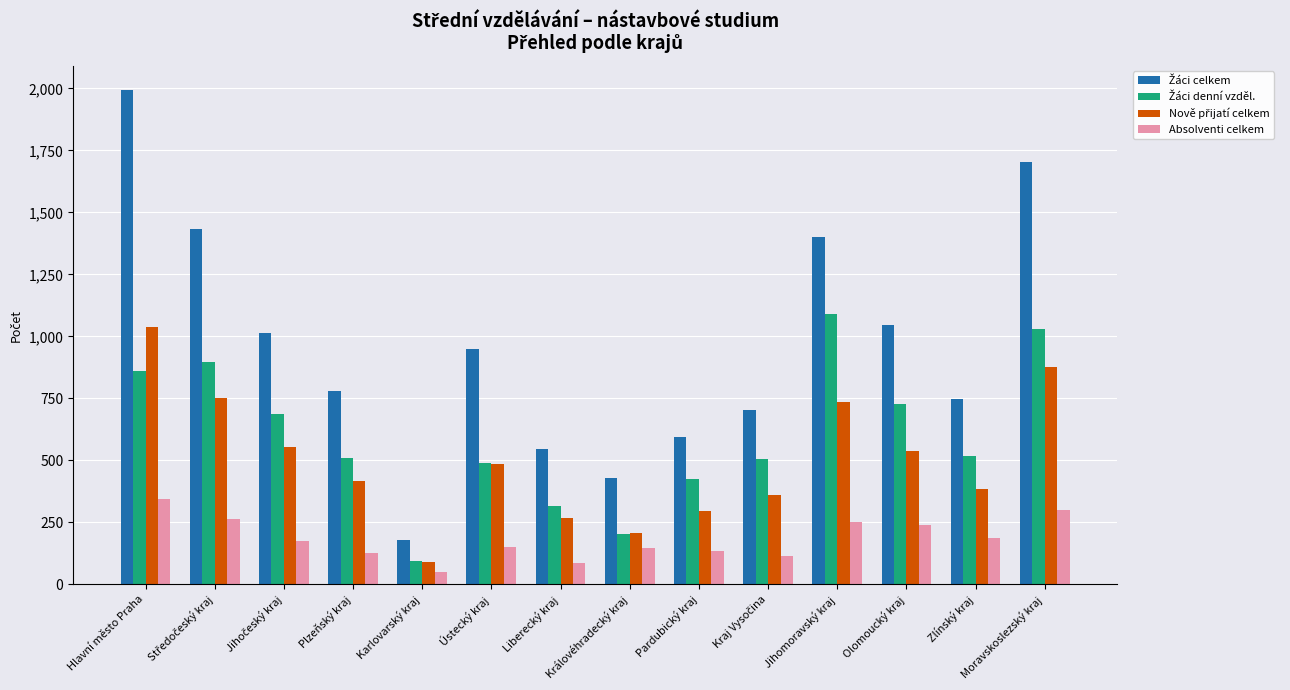

What is the minimum value shown in the chart?

50